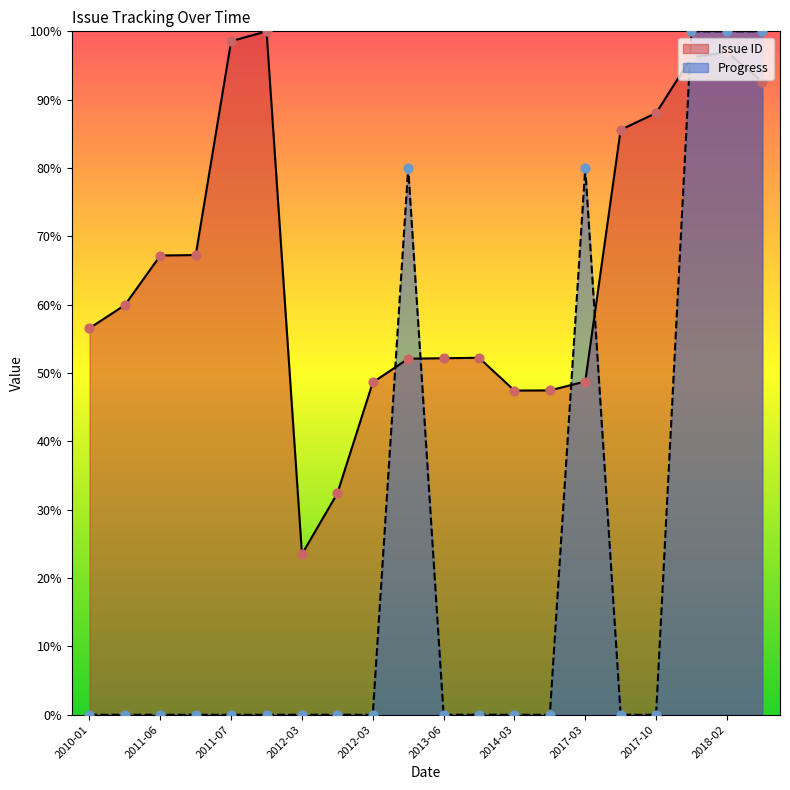

Is the value of Progress at 2010-05 greater than the value of Issue ID at 2013-01?

No